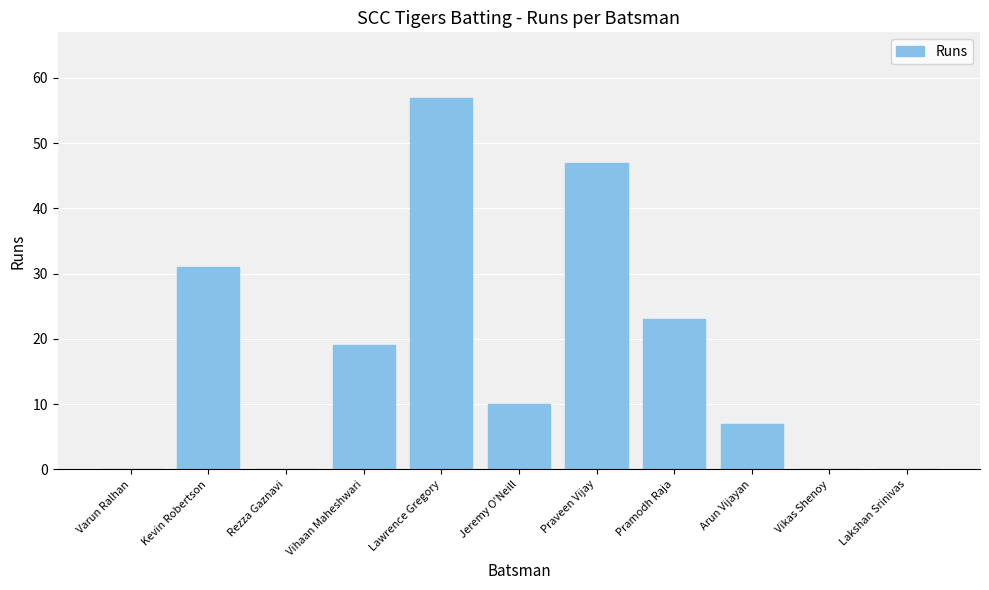

Reading left to right, what are all the values shown in this chart?

Varun Ralhan=0	Kevin Robertson=31	Rezza Gaznavi=0	Vihaan Maheshwari=19	Lawrence Gregory=57	Jeremy O'Neill=10	Praveen Vijay=47	Pramodh Raja=23	Arun Vijayan=7	Vikas Shenoy=0	Lakshan Srinivas=0